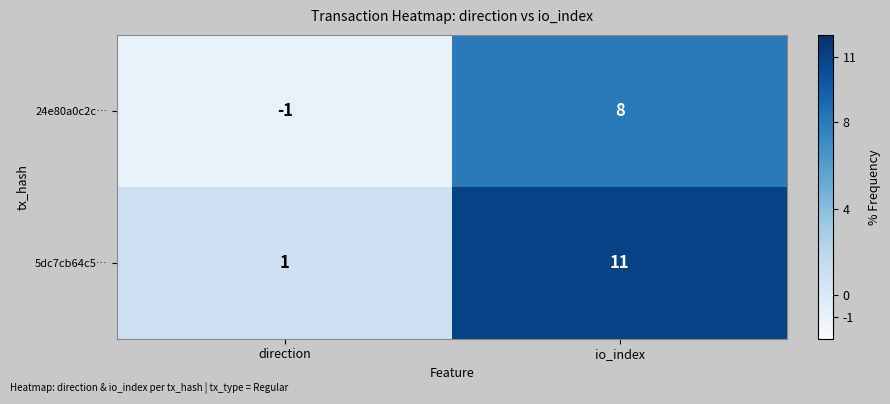

List the series in order of their peak value, lowest first.

24e80a0c2c…, 5dc7cb64c5…